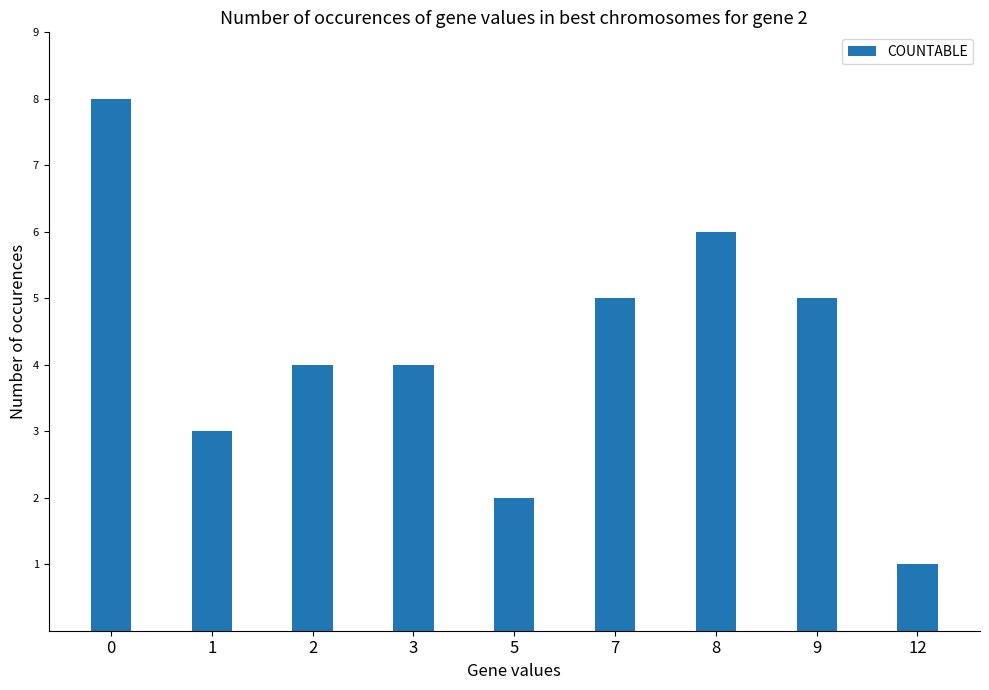

What is the maximum value shown in the chart?

8